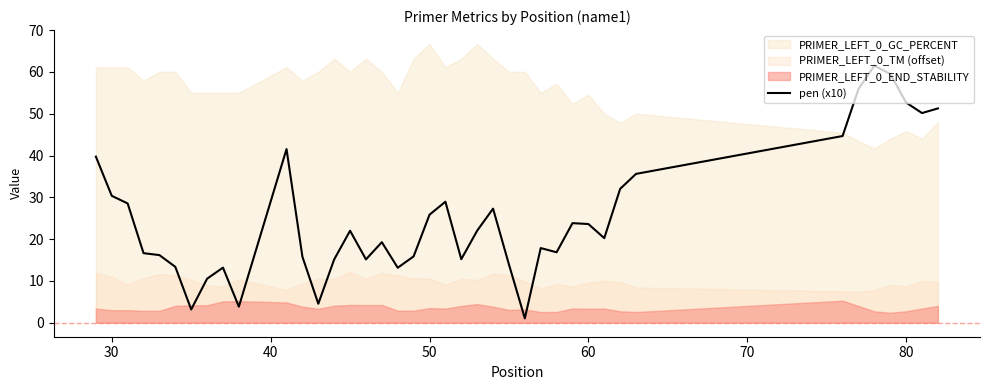

Reading right to left, transcribe all the data shown in this chart.

51.3	50.2	52.7	59.5	61.5	55.9	44.7	35.6	32.0	20.2	23.6	23.8	16.9	17.9	1.1	14.0	27.3	22.0	15.2	29.0	25.8	15.9	13.2	19.3	15.2	22.0	15.2	4.6	15.8	41.5	3.9	13.2	10.5	3.2	13.4	16.2	16.6	28.5	30.4	39.7